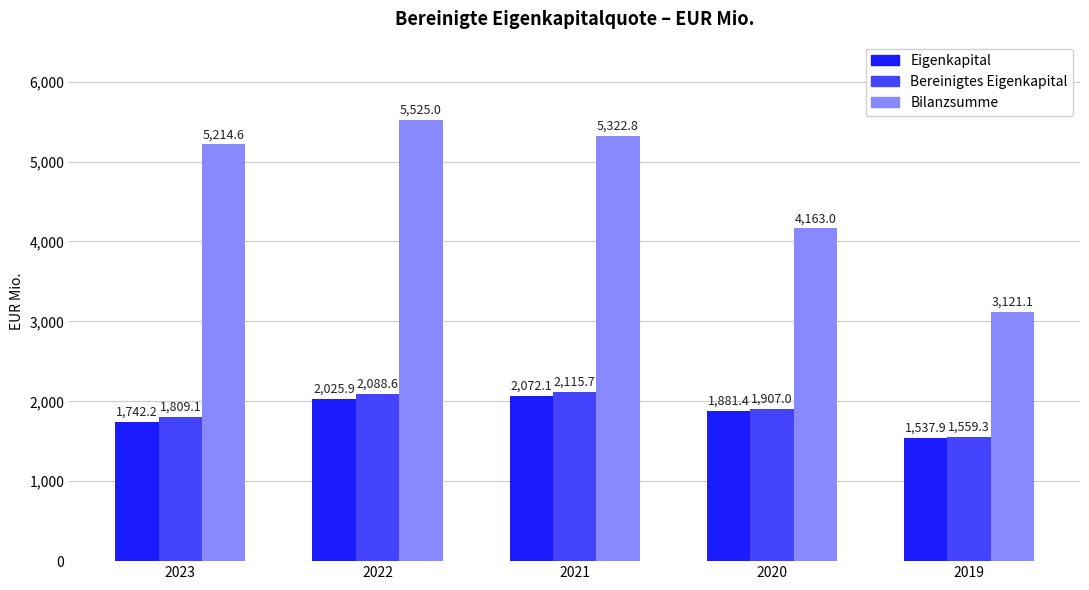

At 2021, list the series in order from smallest to largest.

Eigenkapital, Bereinigtes Eigenkapital, Bilanzsumme